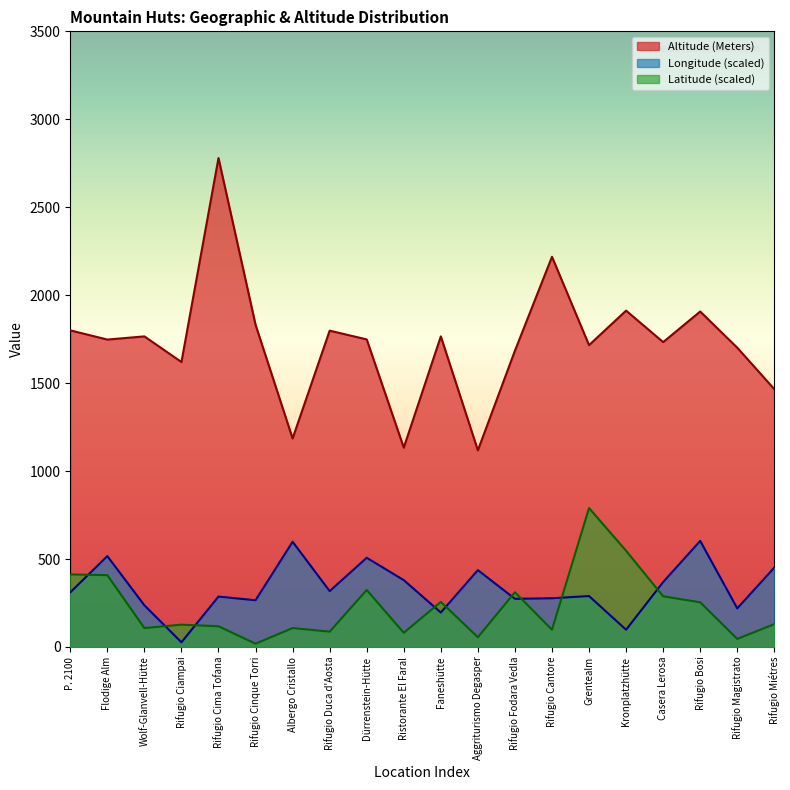

What is the difference between the second highest and minimum values in the Longitude series?

571.5